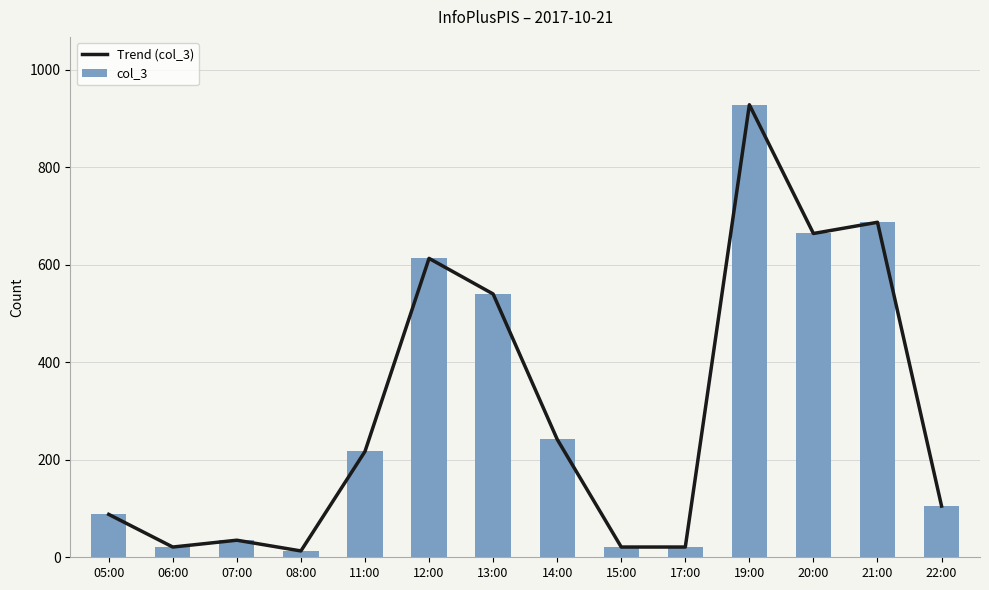

Reading left to right, extract all data points from this chart.

Trend (col_3): 05:00=88	06:00=21	07:00=35	08:00=13	11:00=217	12:00=613	13:00=540	14:00=242	15:00=21	17:00=21	19:00=928	20:00=664	21:00=687	22:00=105
col_3: 05:00=88	06:00=21	07:00=35	08:00=13	11:00=217	12:00=613	13:00=540	14:00=242	15:00=21	17:00=21	19:00=928	20:00=664	21:00=687	22:00=105